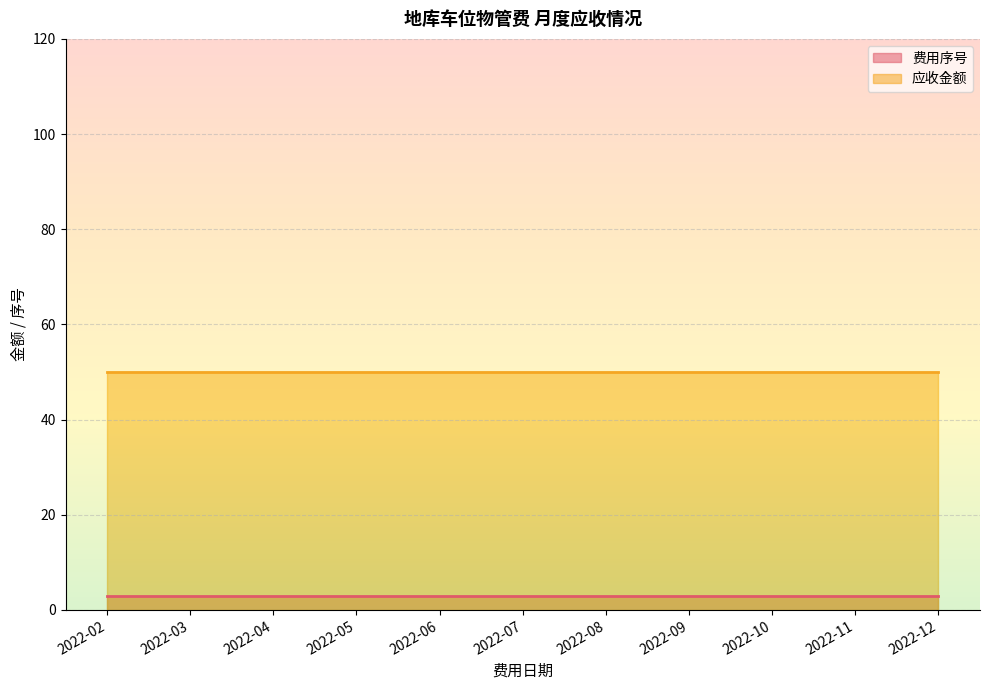

Reading left to right, list all the values displayed in this chart.

费用序号: 3	3	3	3	3	3	3	3	3	3	3
应收金额: 50	50	50	50	50	50	50	50	50	50	50